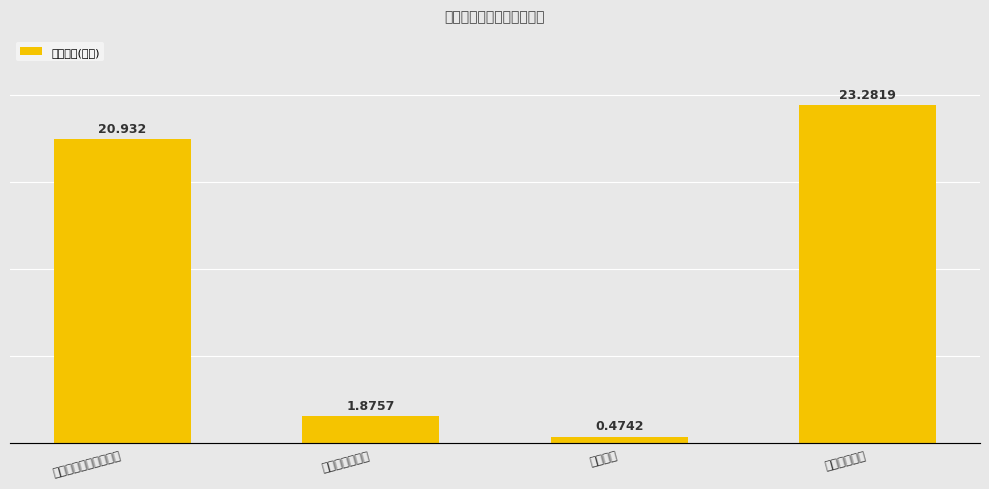

What is the average value?

11.6